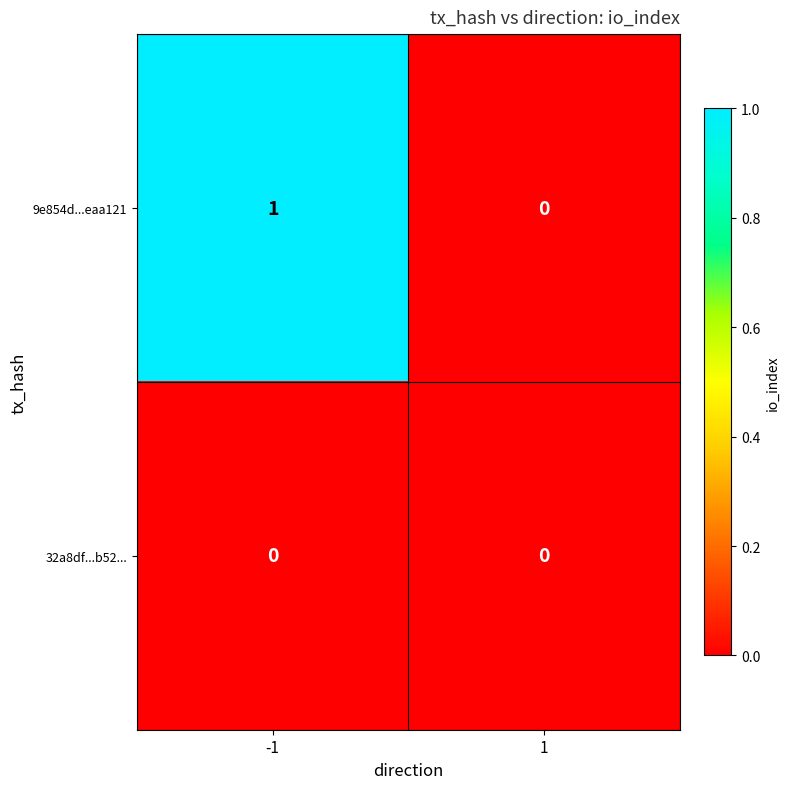

Reading left to right, extract all data points from this chart.

9e854d...eaa121: 1	0
32a8df...b52...: 0	0